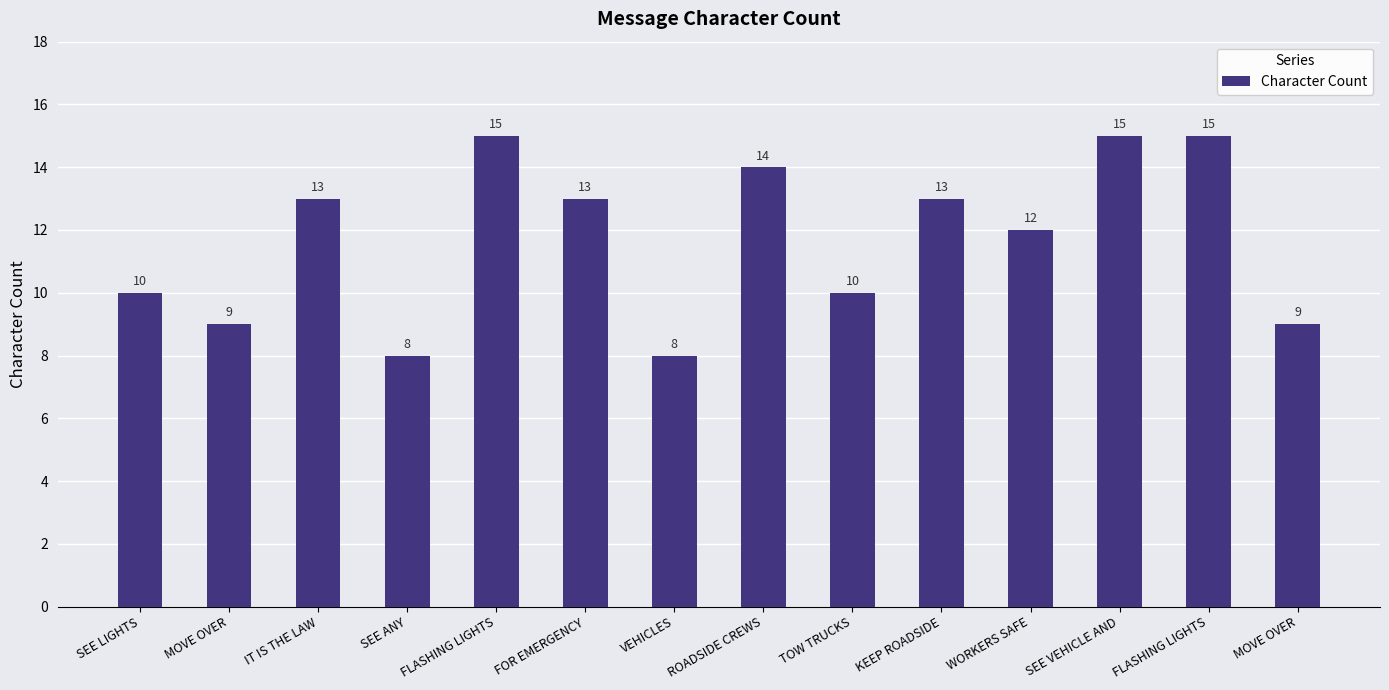

What is the label of the 9th bar from the right?

FOR EMERGENCY